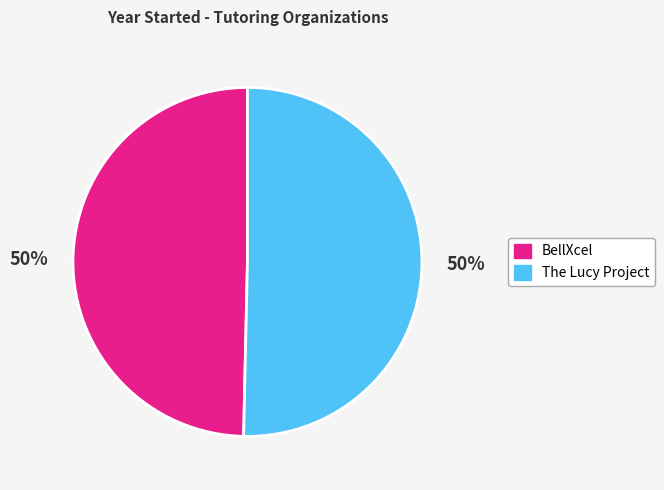

What is the ratio of the value at The Lucy Project to the value at BellXcel?

1.0